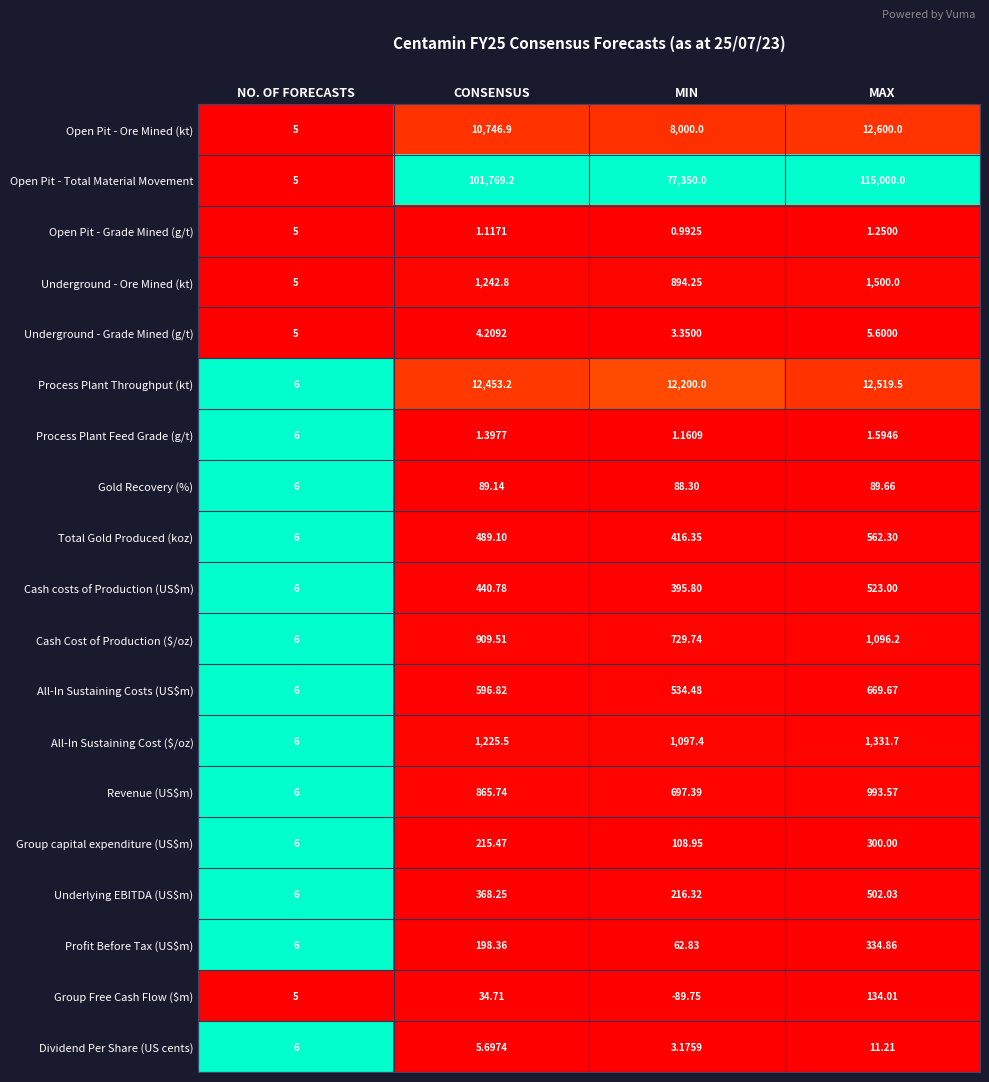

Rank the categories by Gold Recovery (%) value from highest to lowest.

MAX, CONSENSUS, MIN, NO. OF FORECASTS